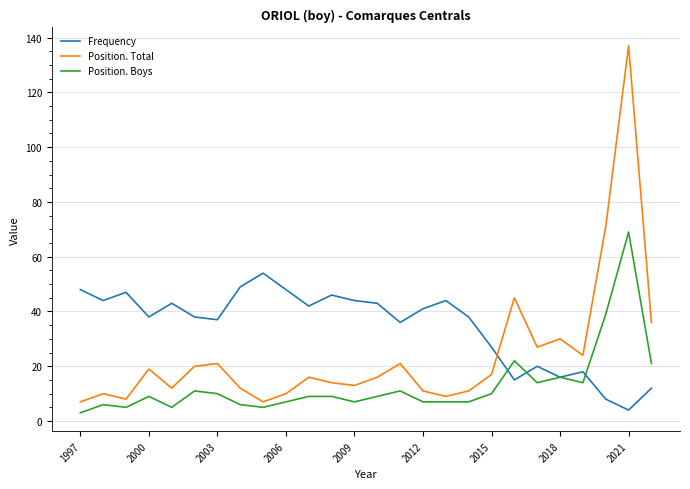

What is the maximum value for Position. Total?

137